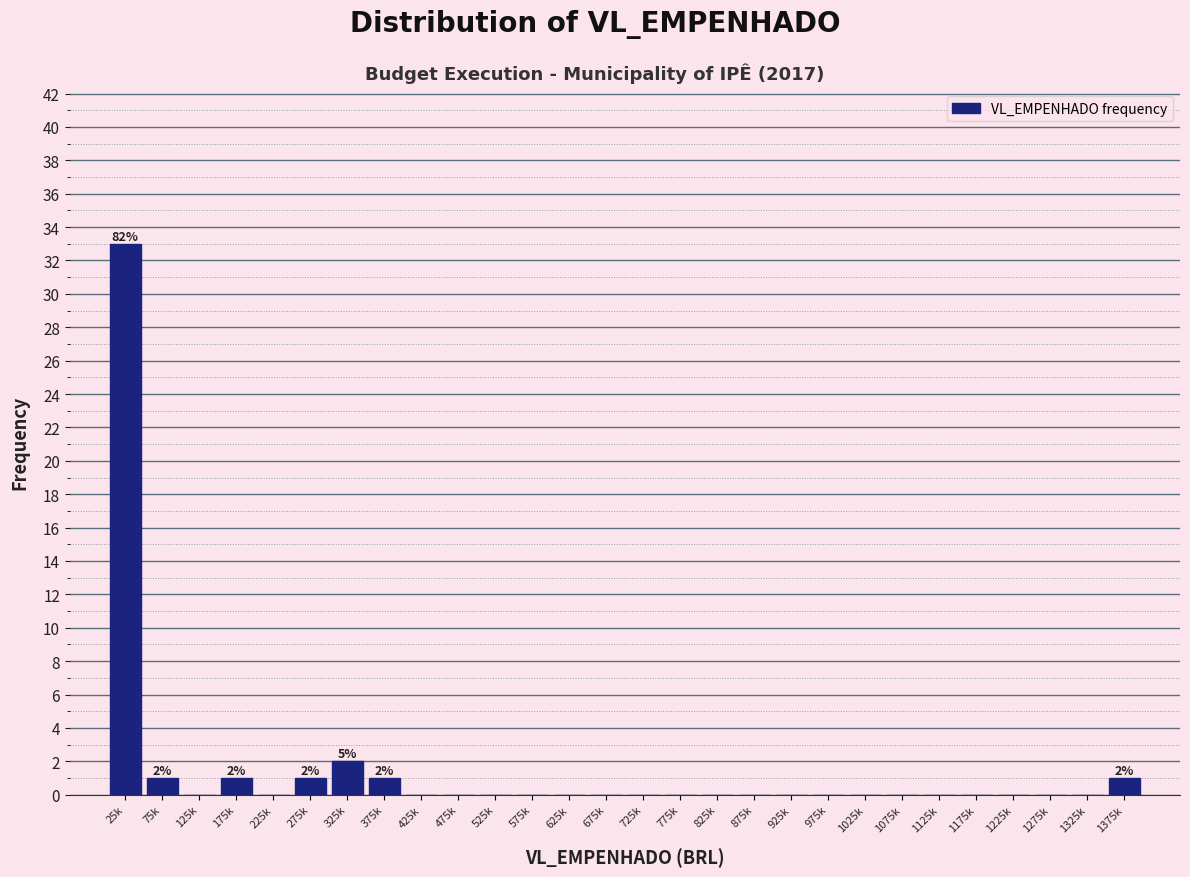

Reading right to left, extract all data points from this chart.

1375k=1	1325k=0	1275k=0	1225k=0	1175k=0	1125k=0	1075k=0	1025k=0	975k=0	925k=0	875k=0	825k=0	775k=0	725k=0	675k=0	625k=0	575k=0	525k=0	475k=0	425k=0	375k=1	325k=2	275k=1	225k=0	175k=1	125k=0	75k=1	25k=33